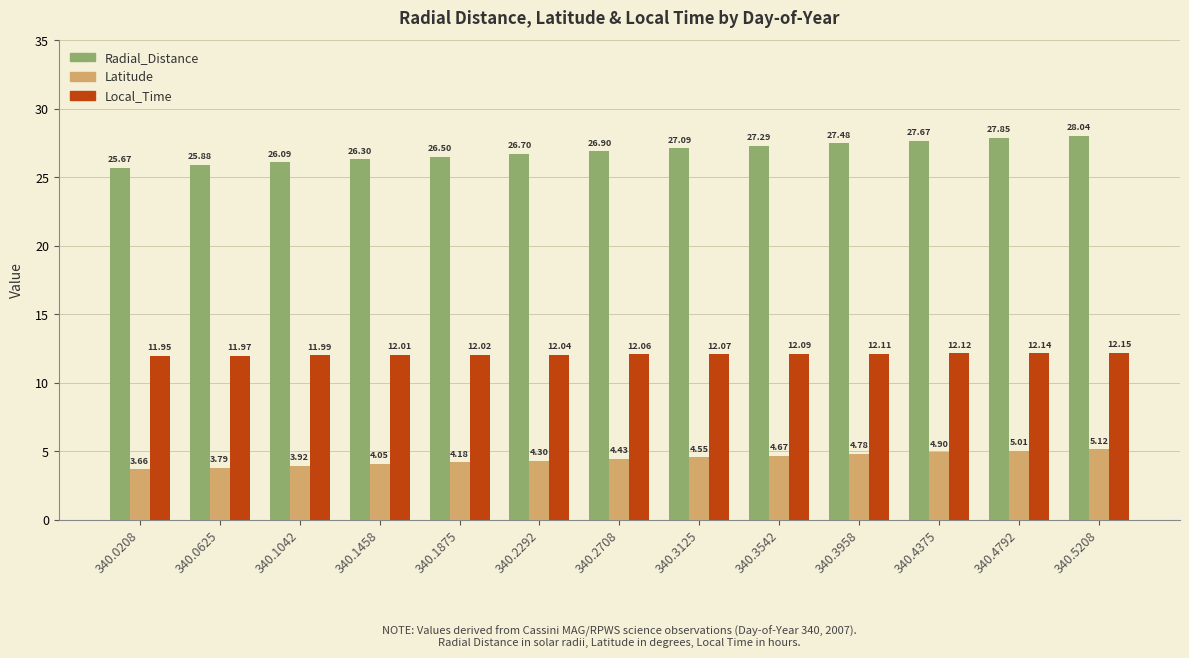

At how many categories does at least one series exceed 21?

13